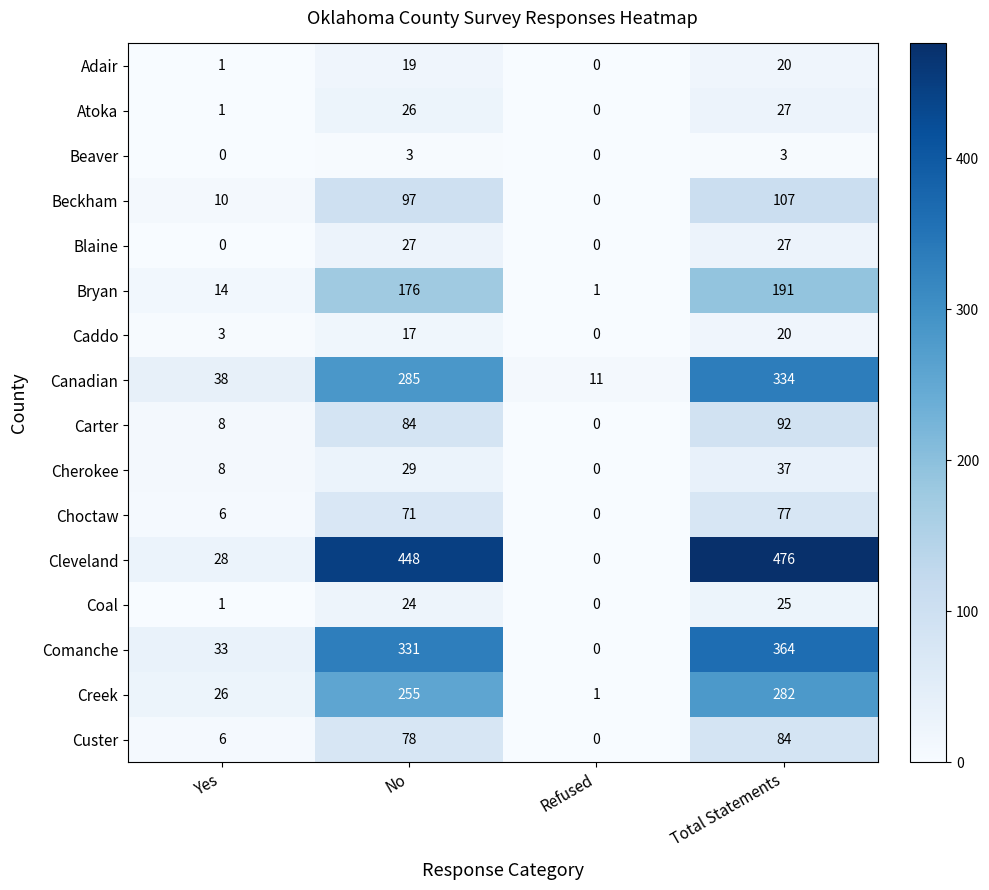

What is the difference between the highest and lowest values at Refused?

11